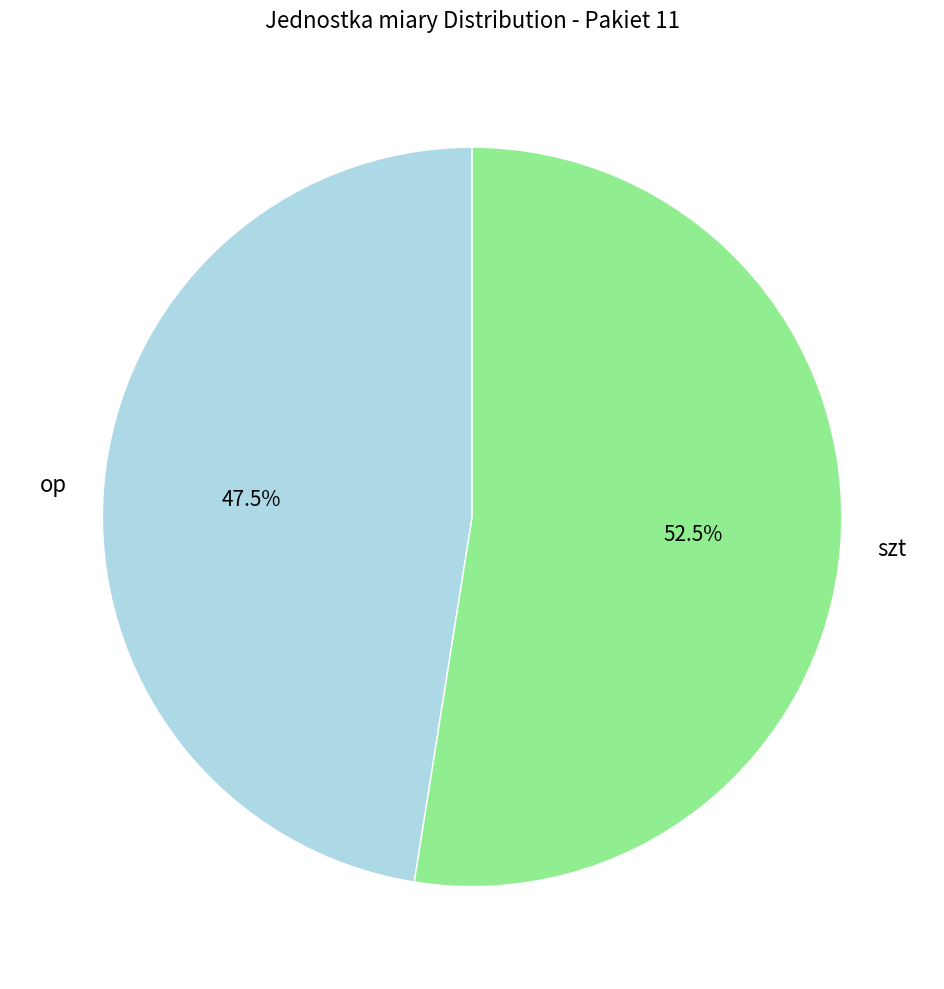

Does op represent more than half of the total?

No